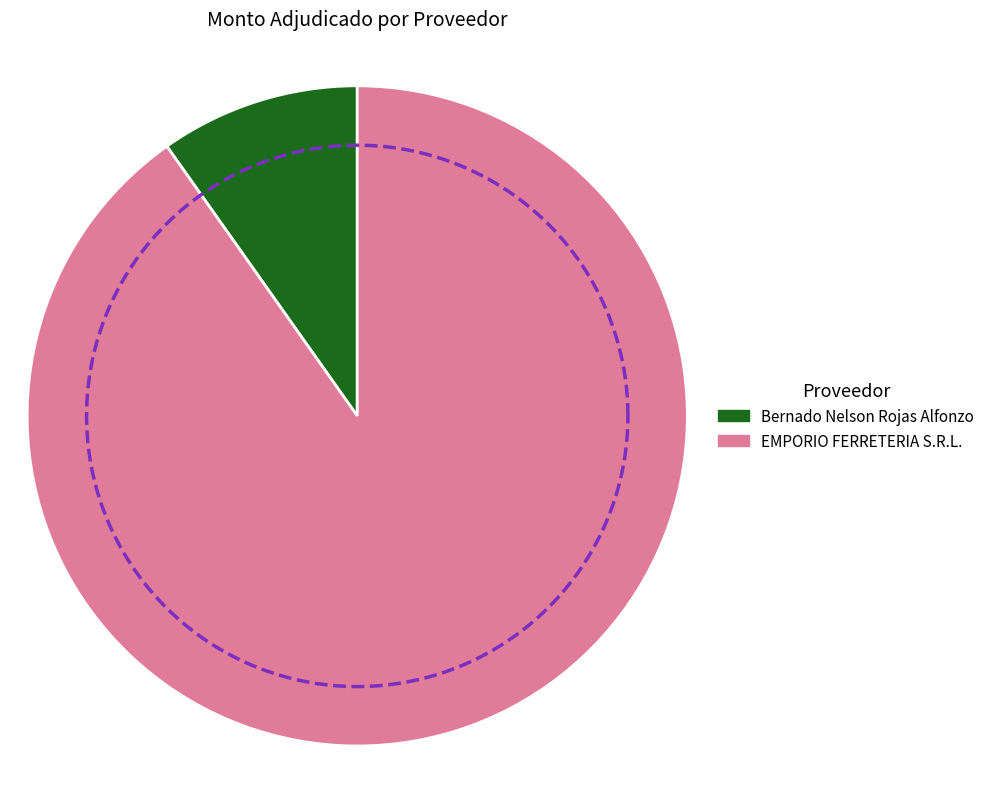

To the nearest percent, what is the difference between the largest and smallest slice percentages?

80%